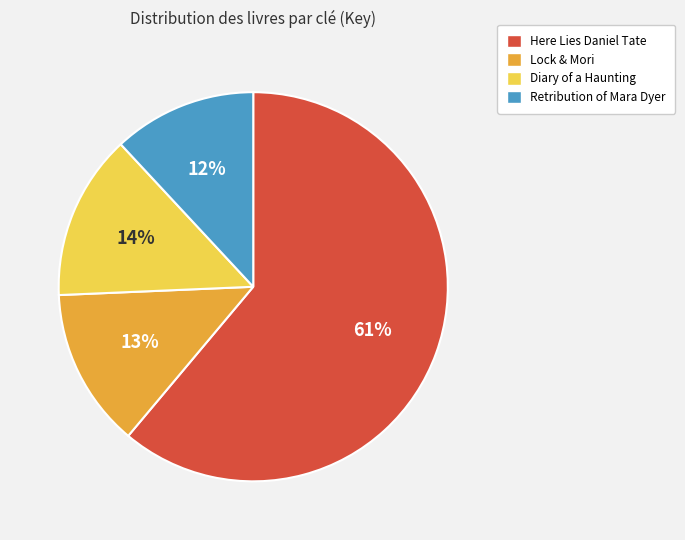

Rank the categories by value from lowest to highest.

Retribution of Mara Dyer, Lock & Mori, Diary of a Haunting, Here Lies Daniel Tate